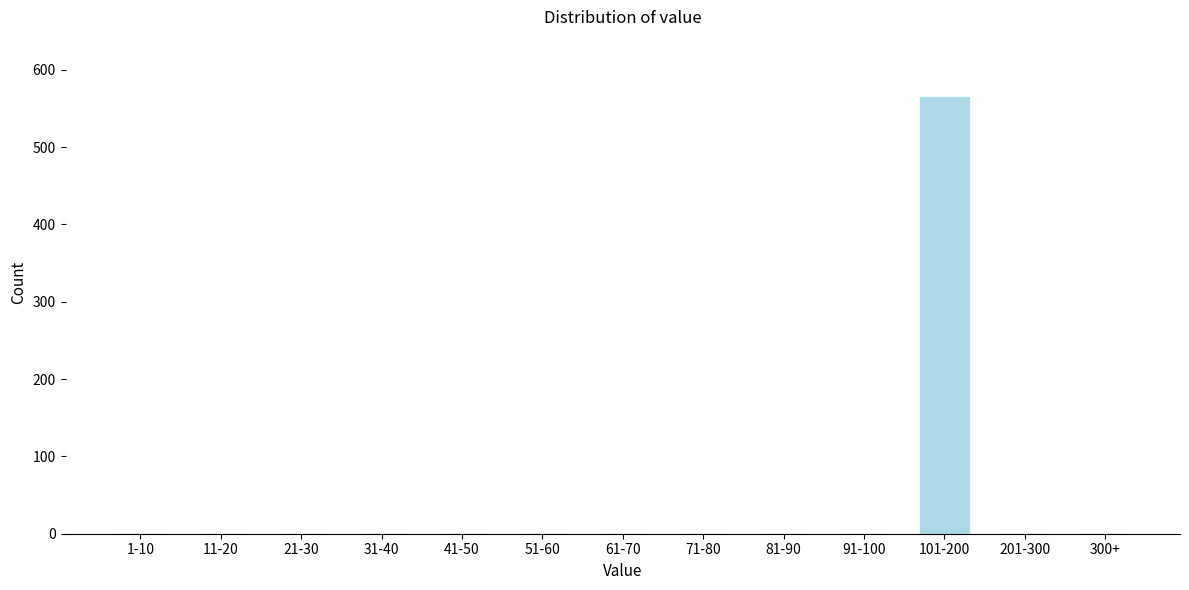

Reading right to left, extract all data points from this chart.

300+=0	201-300=0	101-200=565	91-100=0	81-90=0	71-80=0	61-70=0	51-60=0	41-50=0	31-40=0	21-30=0	11-20=0	1-10=0